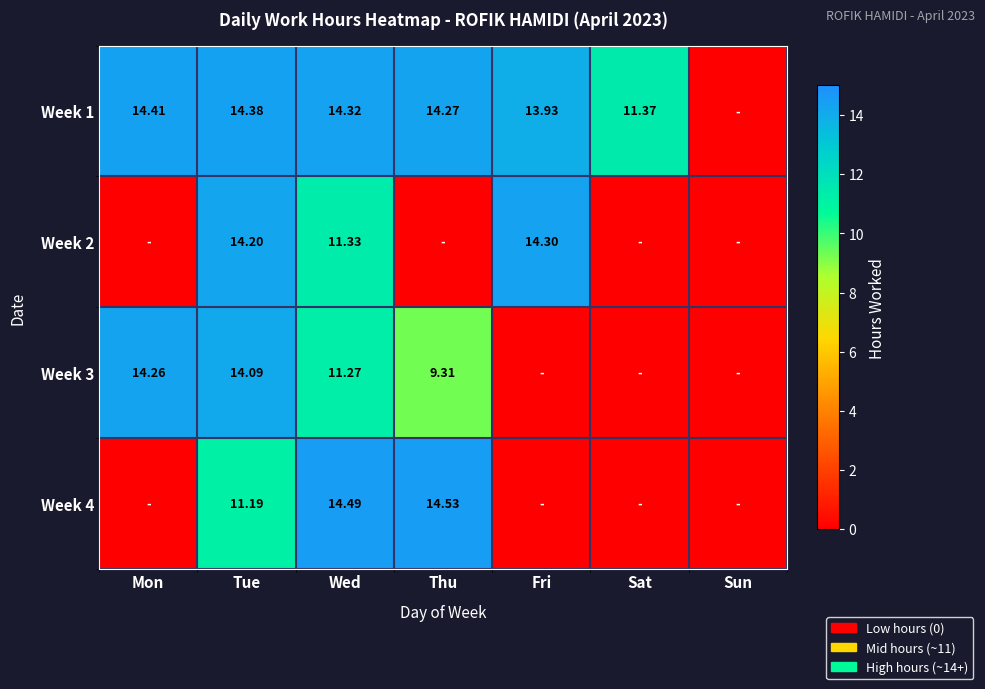

How many positive values does the Week 4 series have?

3